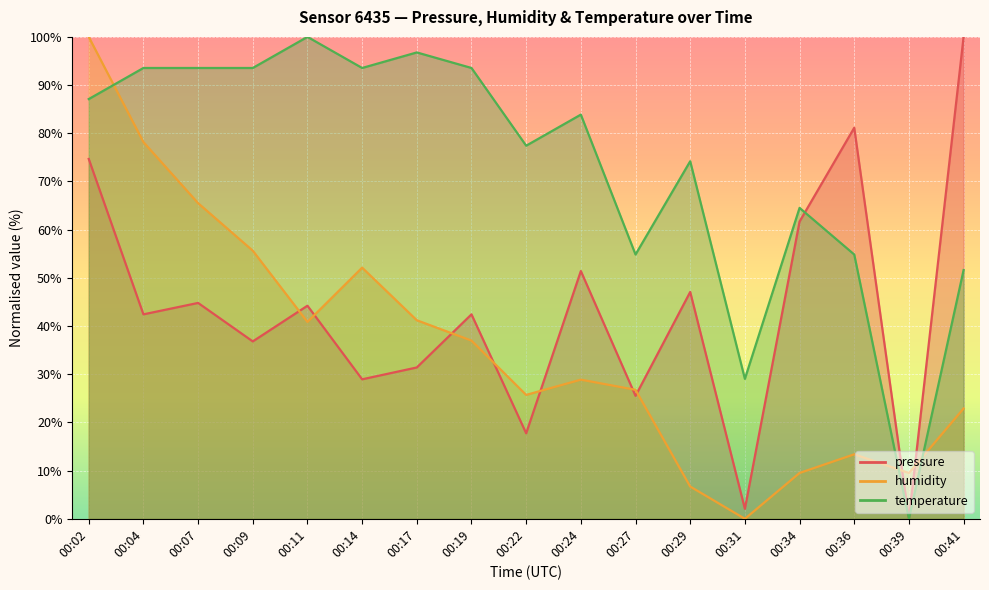

Rank the series at 00:41 from highest to lowest value.

pressure, temperature, humidity